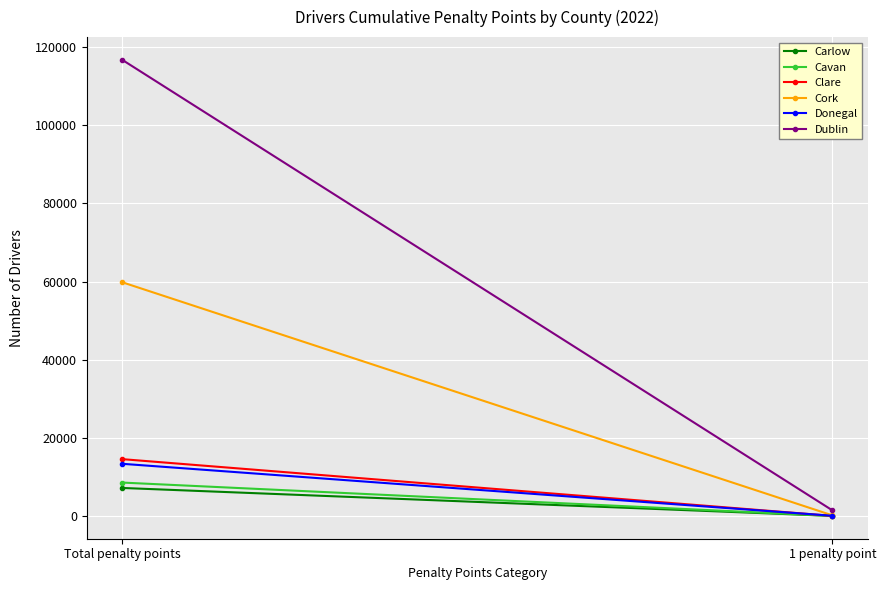

Reading right to left, what are all the values shown in this chart?

Carlow: 1 penalty point=27	Total penalty points=7182
Cavan: 1 penalty point=27	Total penalty points=8559
Clare: 1 penalty point=35	Total penalty points=14551
Cork: 1 penalty point=172	Total penalty points=59797
Donegal: 1 penalty point=65	Total penalty points=13360
Dublin: 1 penalty point=1452	Total penalty points=116692